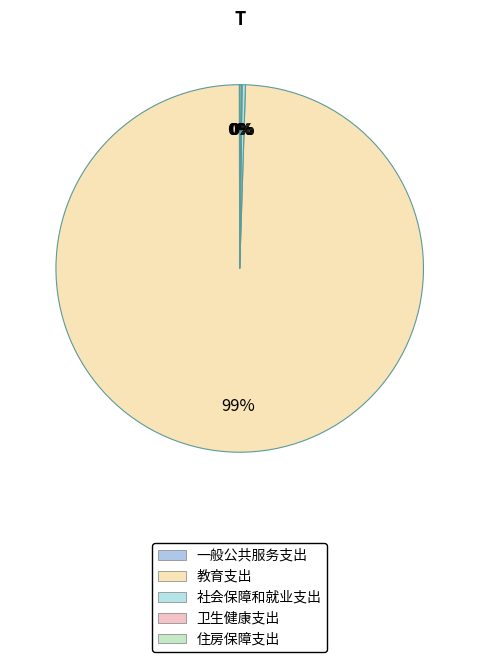

The 一般公共服务支出 slice represents 0% of the pie. True or false?

True